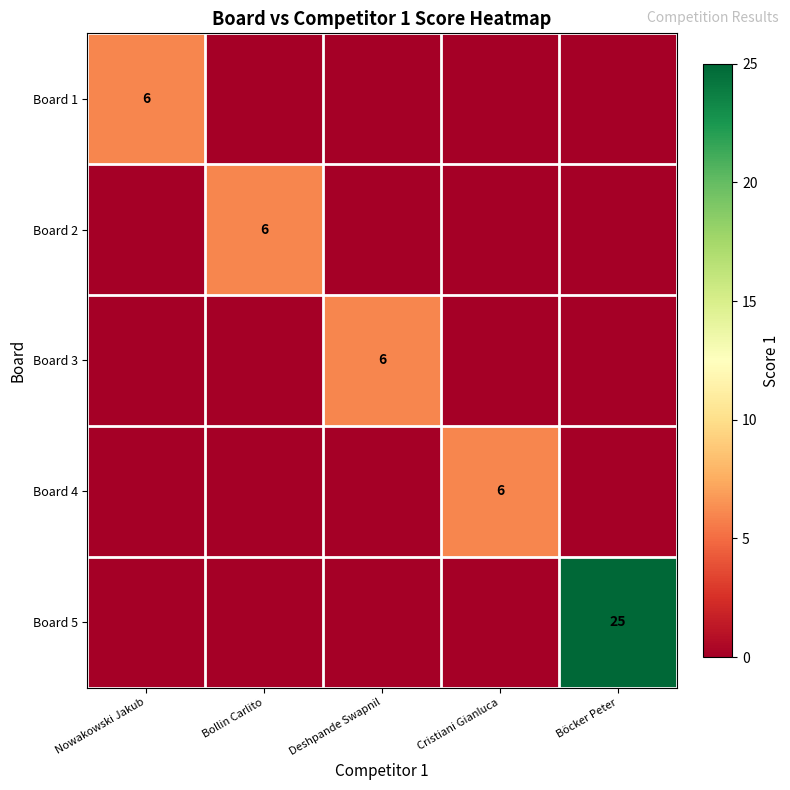

The Board 4 series shows 10 at Cristiani Gianluca. True or false?

False